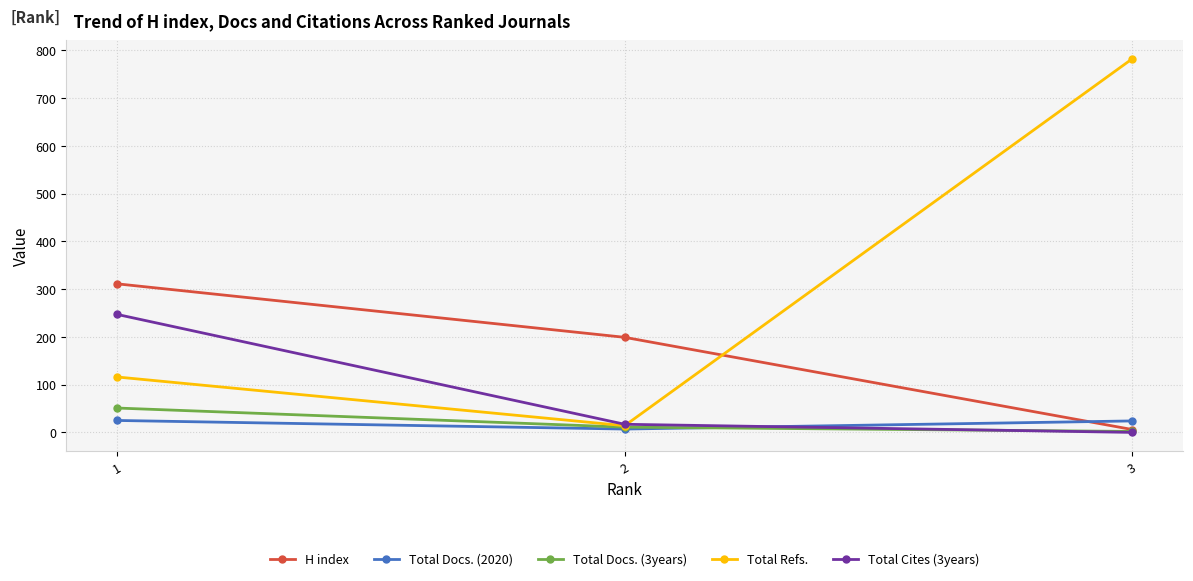

Which category has the highest value across all series?

3